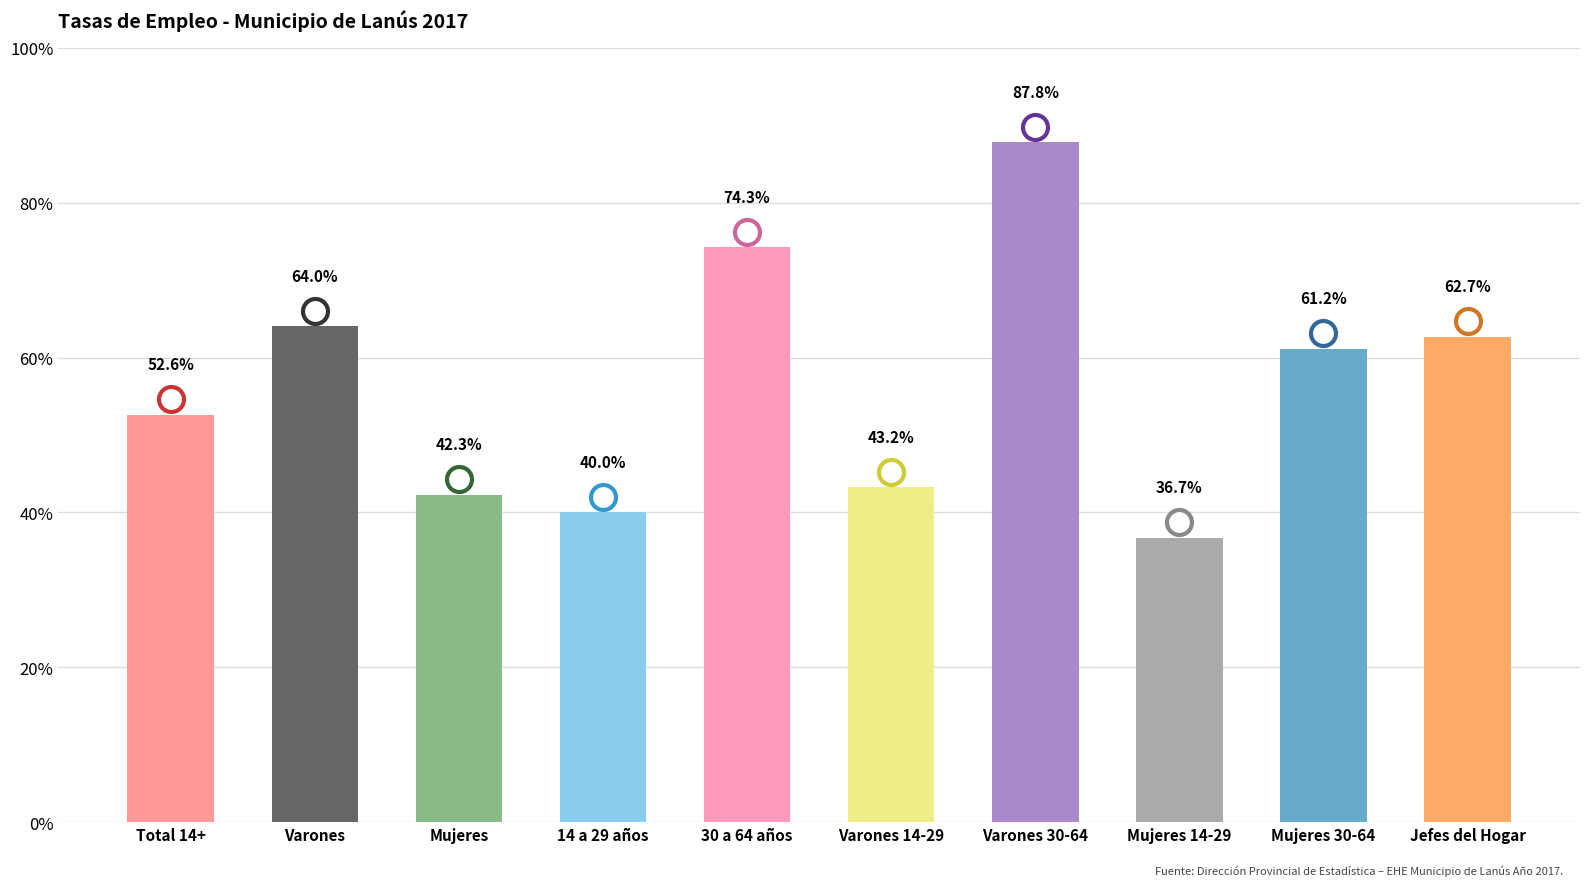

What is the maximum value shown in the chart?

87.8